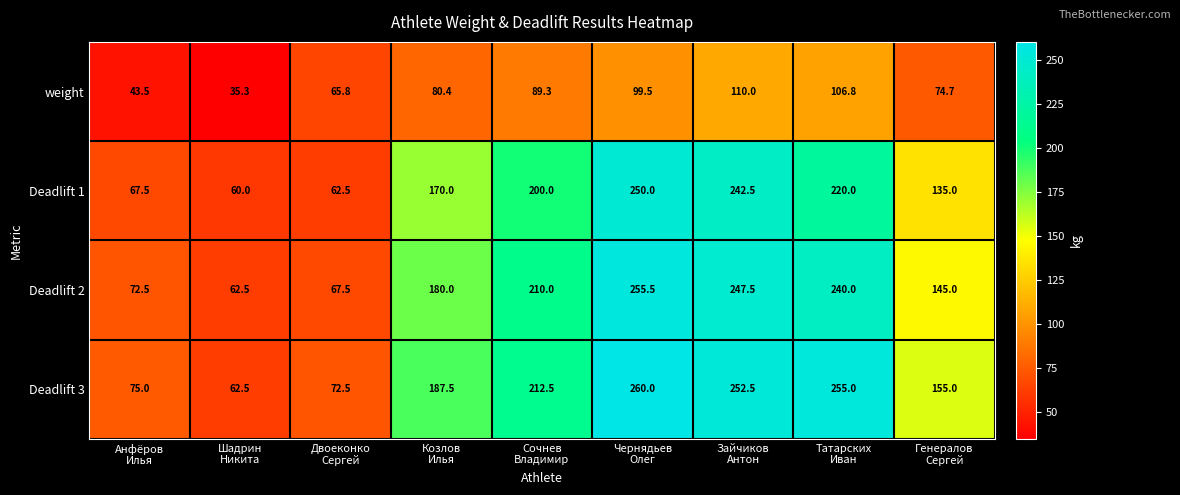

What is the difference between the maximum and minimum values in the Deadlift 3 series?

197.5